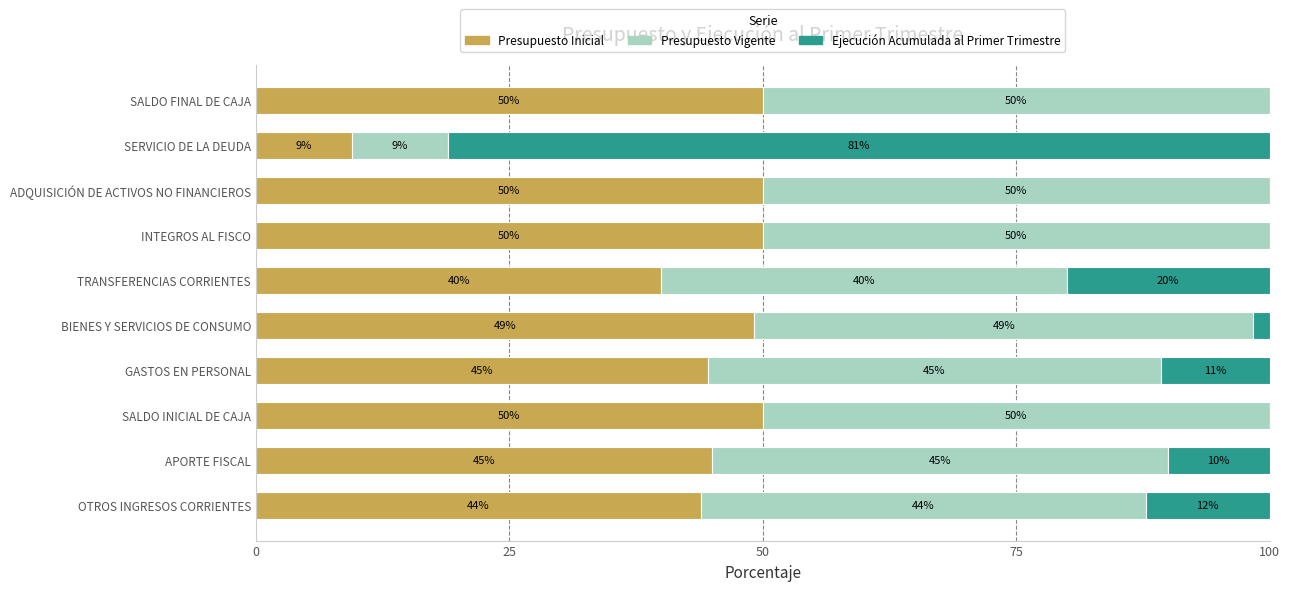

Read the Presupuesto Inicial value at BIENES Y SERVICIOS DE CONSUMO.

49.2